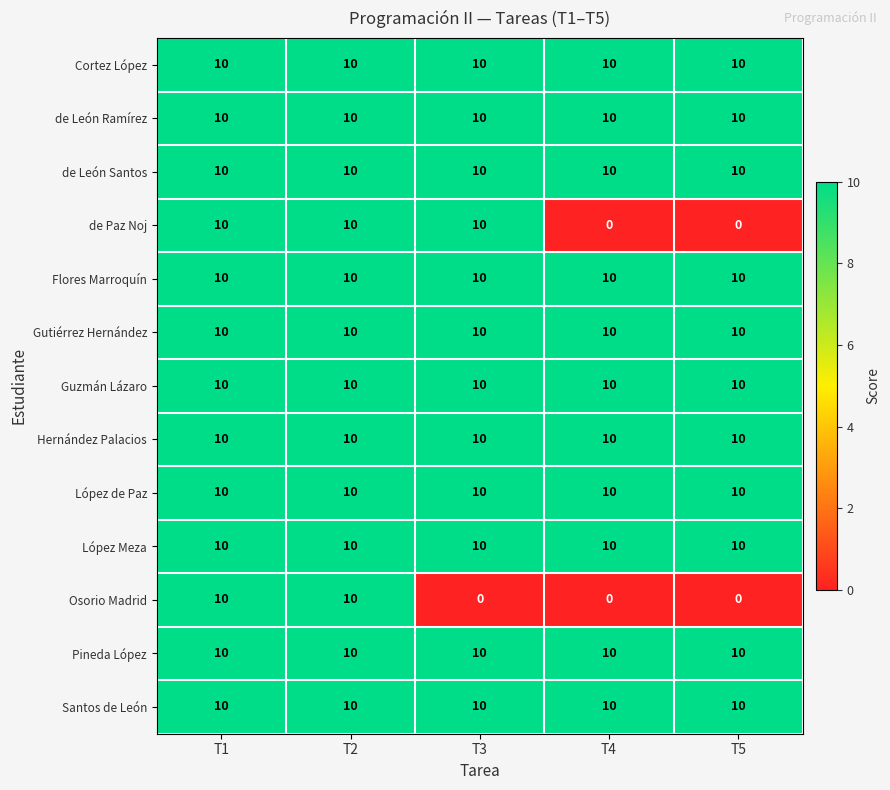

What is the average value of the López de Paz series?

10